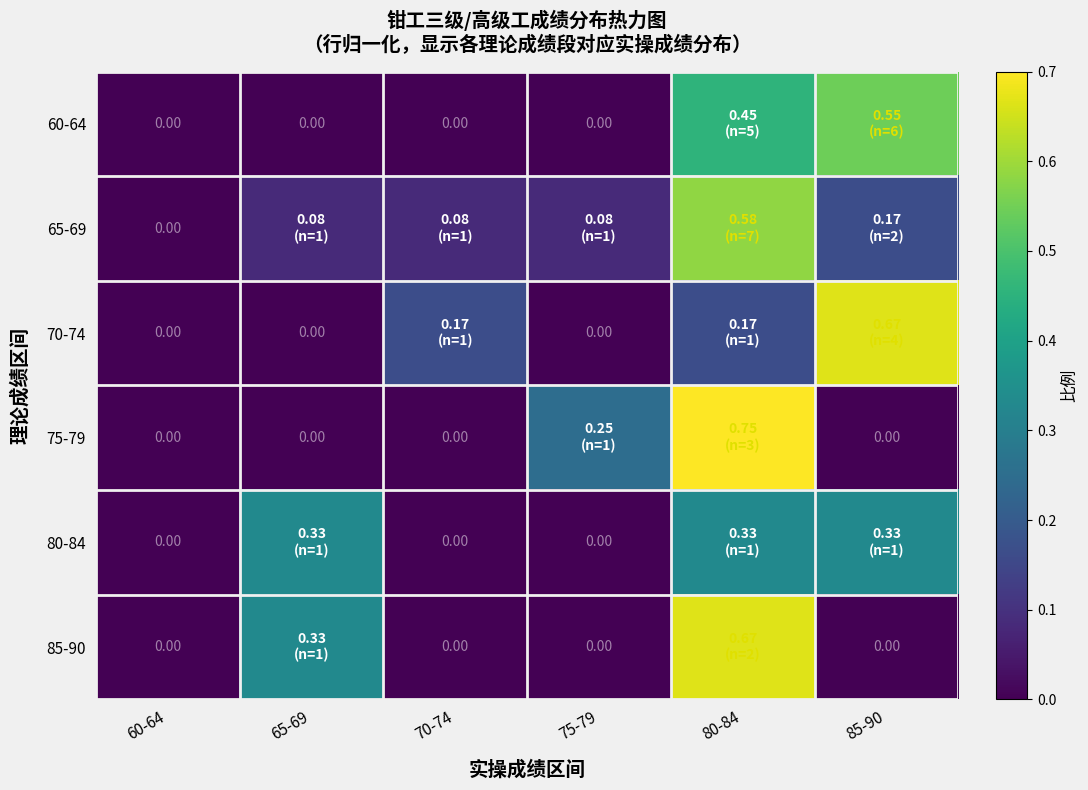

Between 60-64 and 85-90, which is larger?

85-90